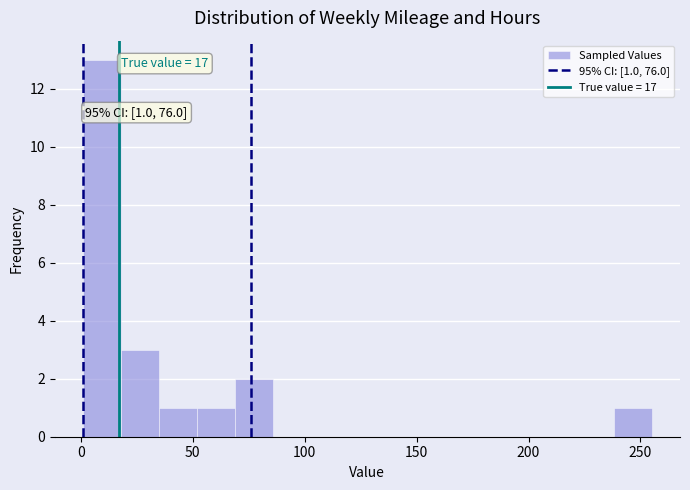

Read against the x-axis, roughly where is the centre of the tallest bar?

10